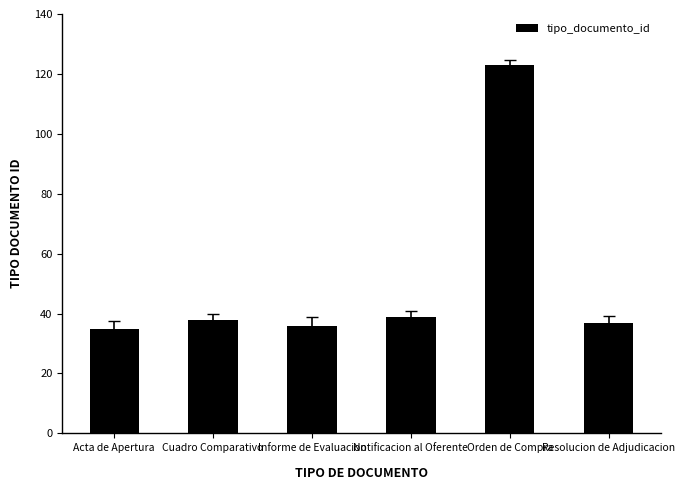

How many categories are shown in the chart?

6